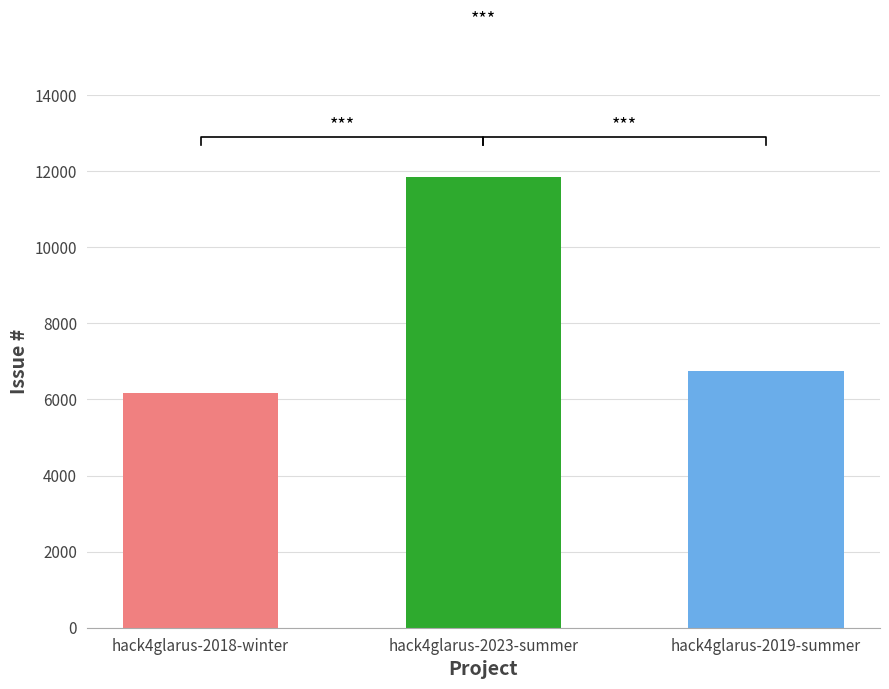

What is the difference between the maximum and minimum values?

5685